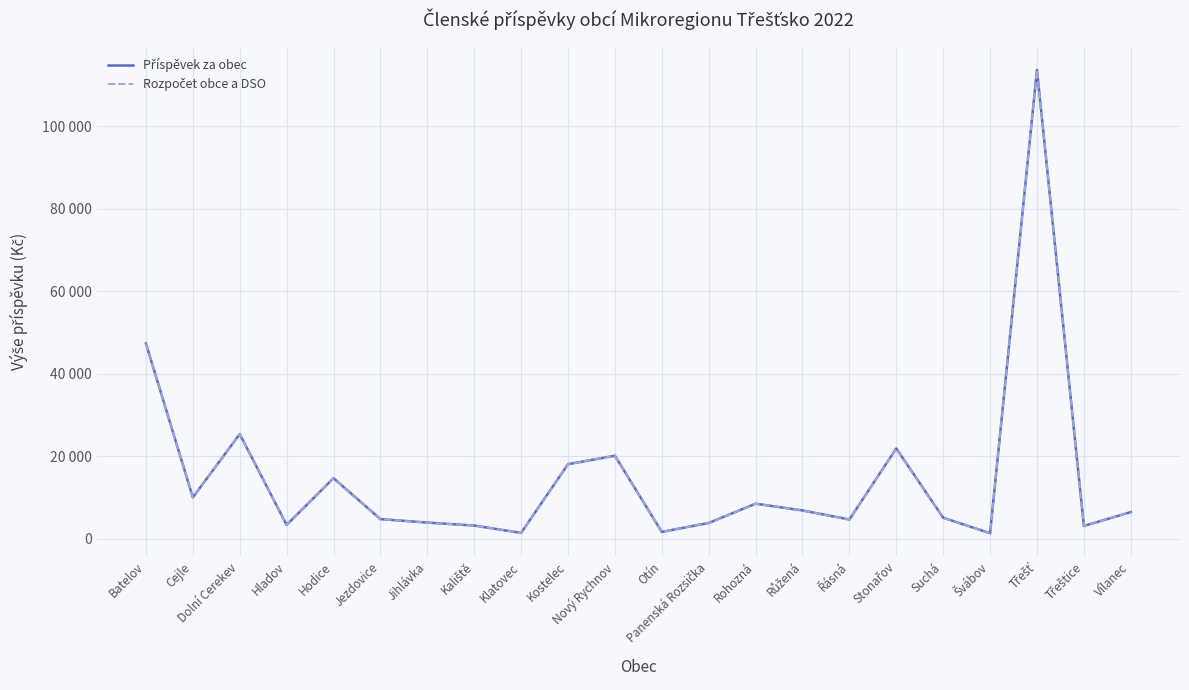

Which label corresponds to the largest value in the chart?

Třešť